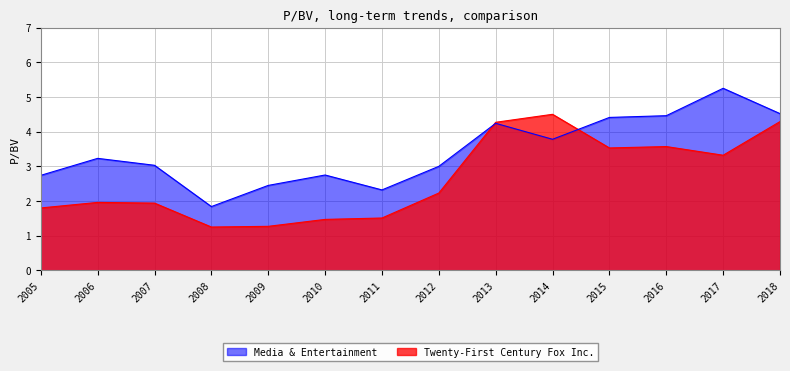

Which category has the lowest value in the Twenty-First Century Fox Inc. series?

2008